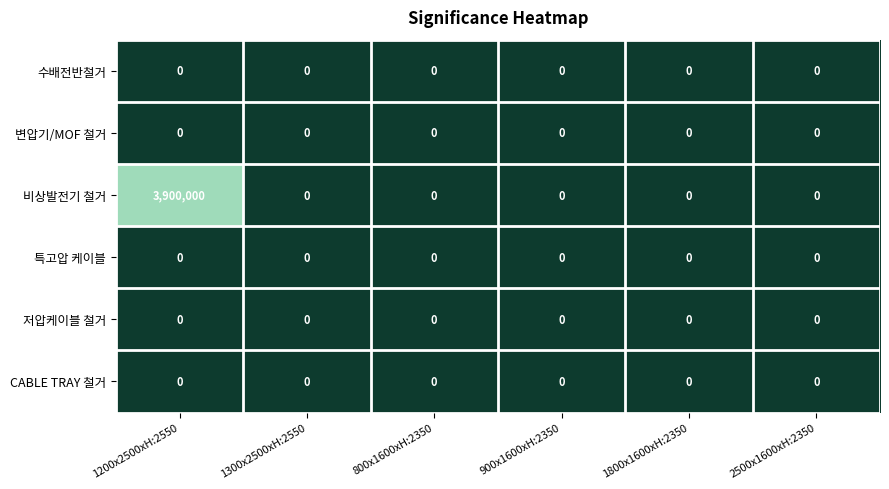

How many series are shown in this chart?

6